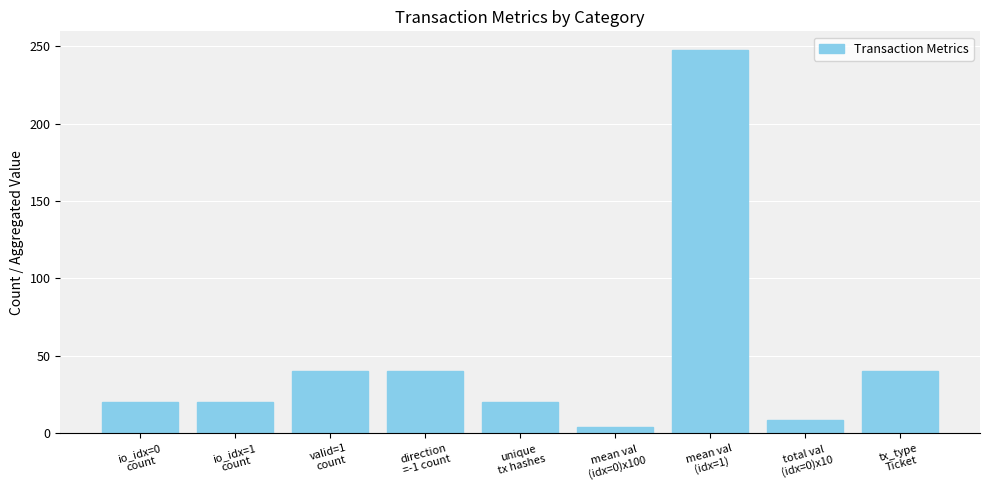

Reading left to right, list all the values displayed in this chart.

20.0	20.0	40.0	40.0	20.0	4.1	247.4	8.2	40.0